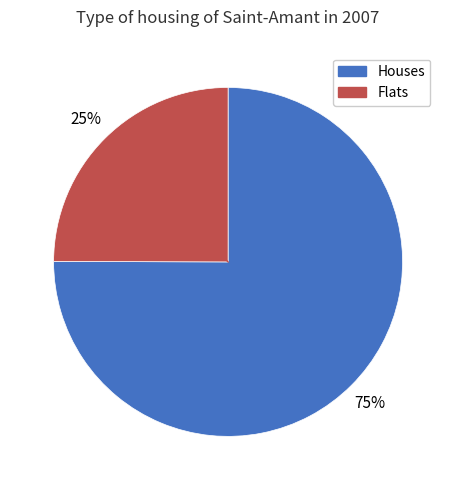

Does any single category account for the majority?

Yes